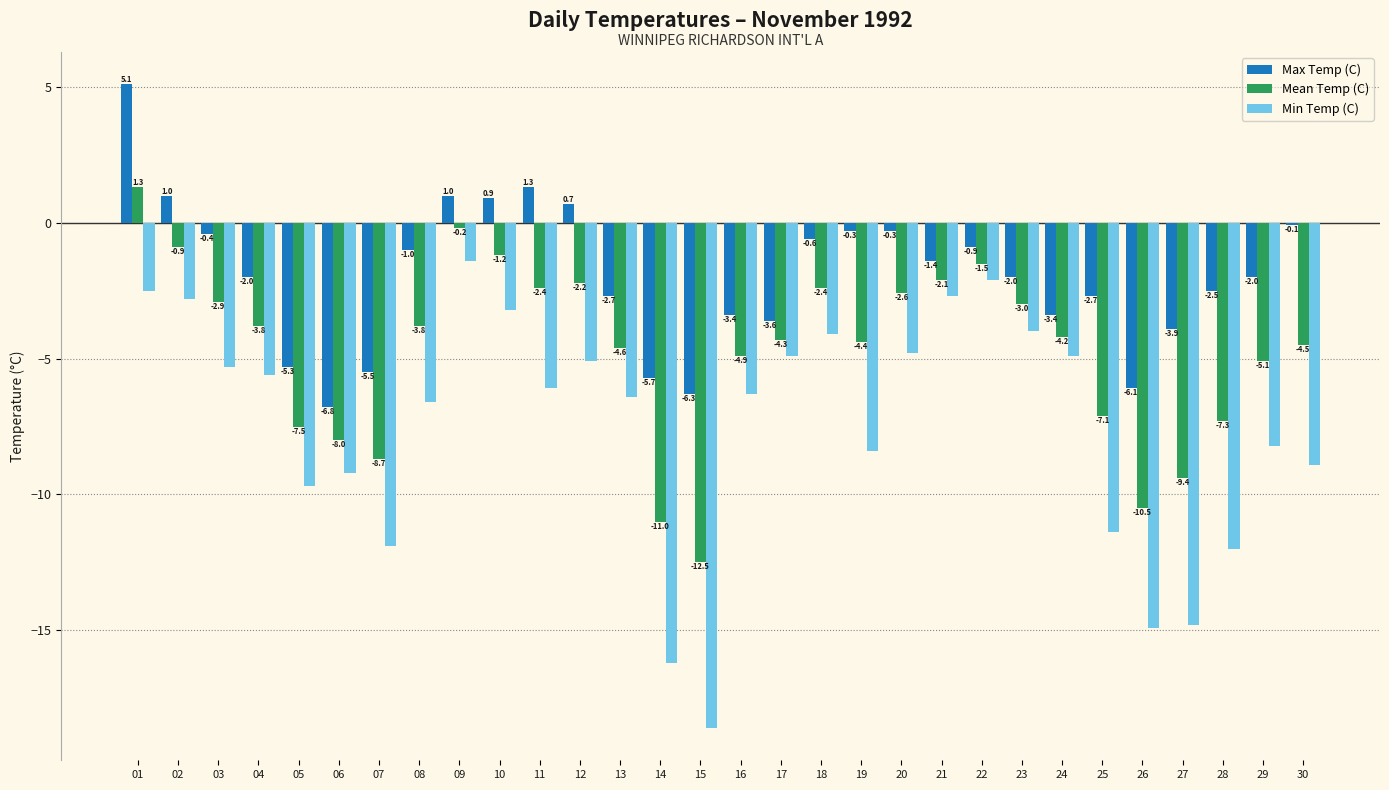

What is the value of the Min Temp (C) bar at the 23rd from the left?

-4.0